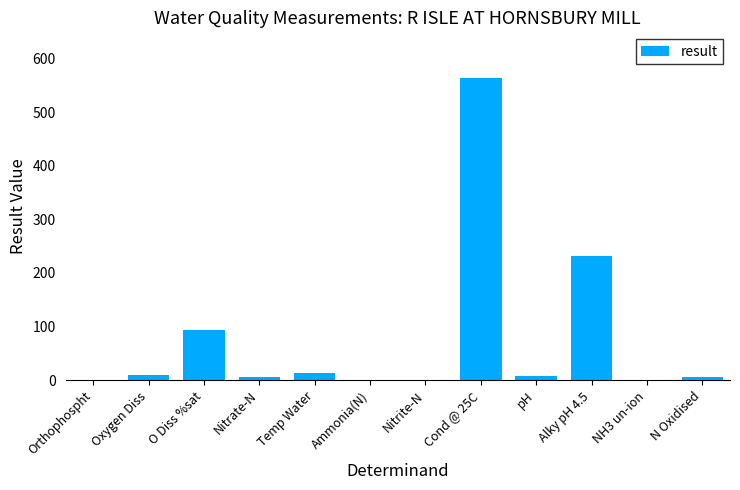

What is the maximum value shown in the chart?

564.0